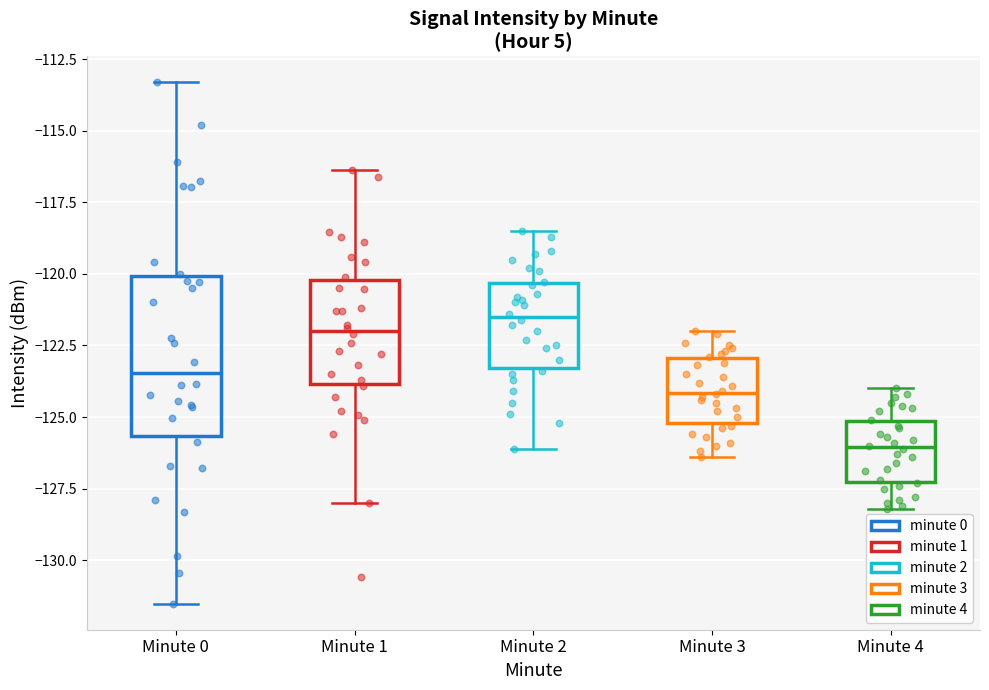

Where is the lower edge of the box for Minute 4 on the y-axis? The values are not printed on the chart, so give them approximately, as read against the axis.

-127.5